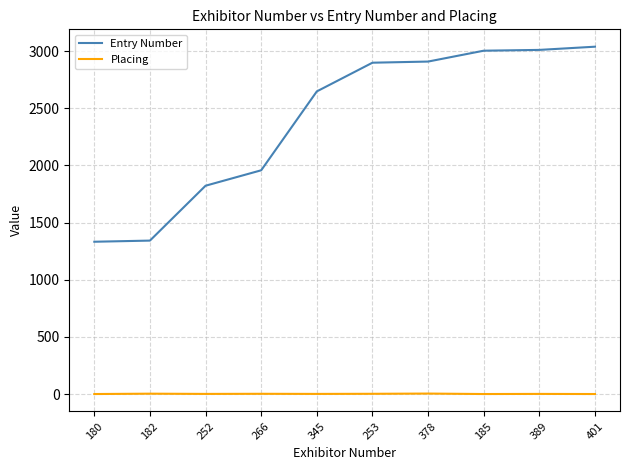

What is the total value across all series at 401?

3040